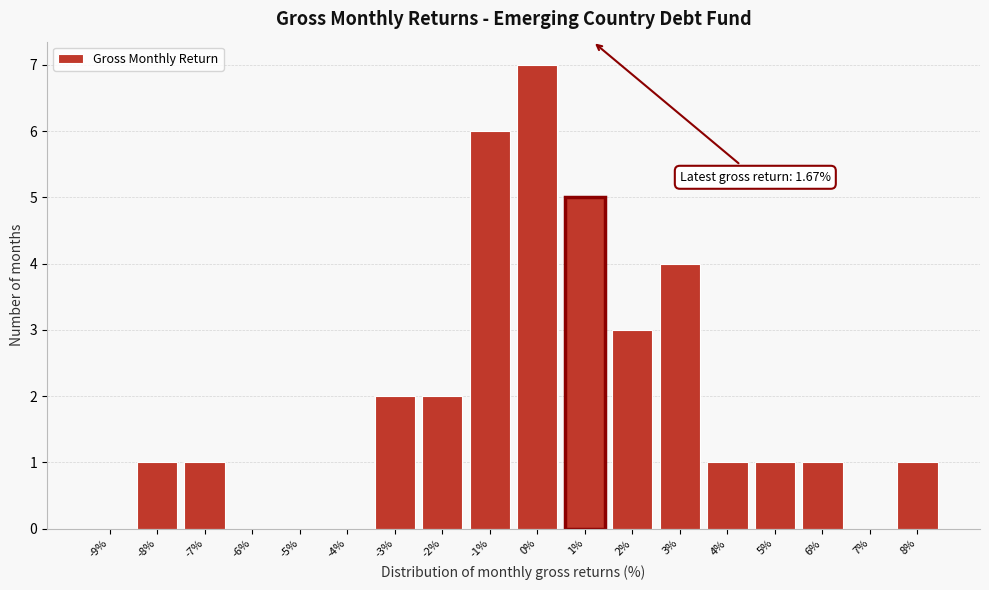

Reading left to right, list all the values displayed in this chart.

-9%=0	-8%=1	-7%=1	-6%=0	-5%=0	-4%=0	-3%=2	-2%=2	-1%=6	0%=7	1%=5	2%=3	3%=4	4%=1	5%=1	6%=1	7%=0	8%=1